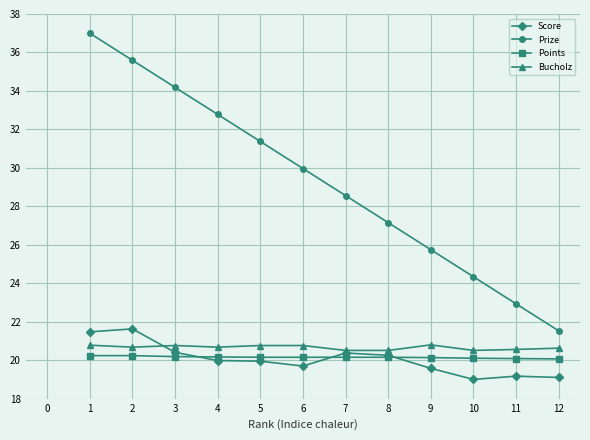

Is the value of Points at 7 greater than the value of Score at 11?

Yes